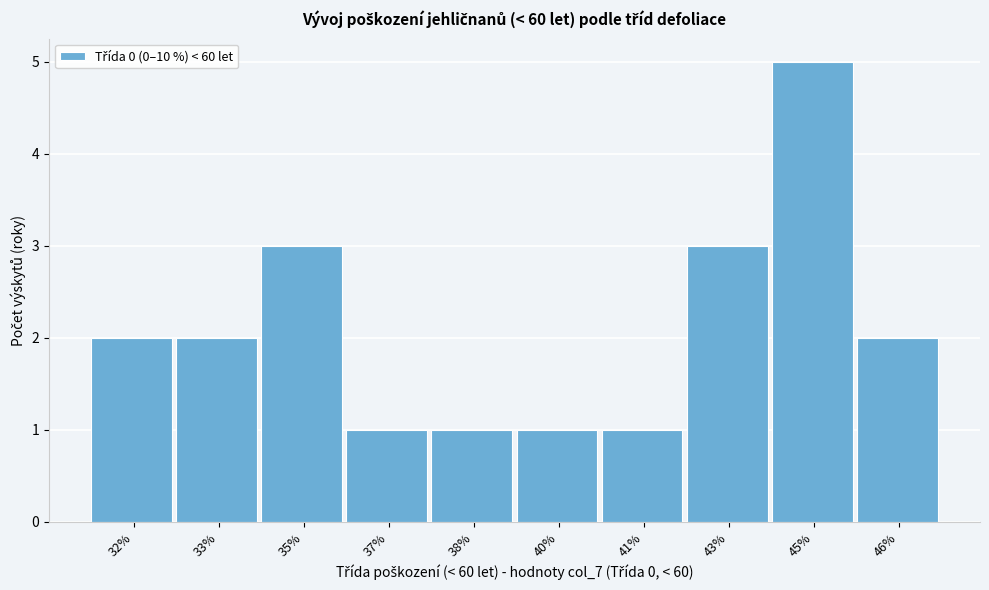

Reading left to right, list all the values displayed in this chart.

32%=2	33%=2	35%=3	37%=1	38%=1	40%=1	41%=1	43%=3	45%=5	46%=2